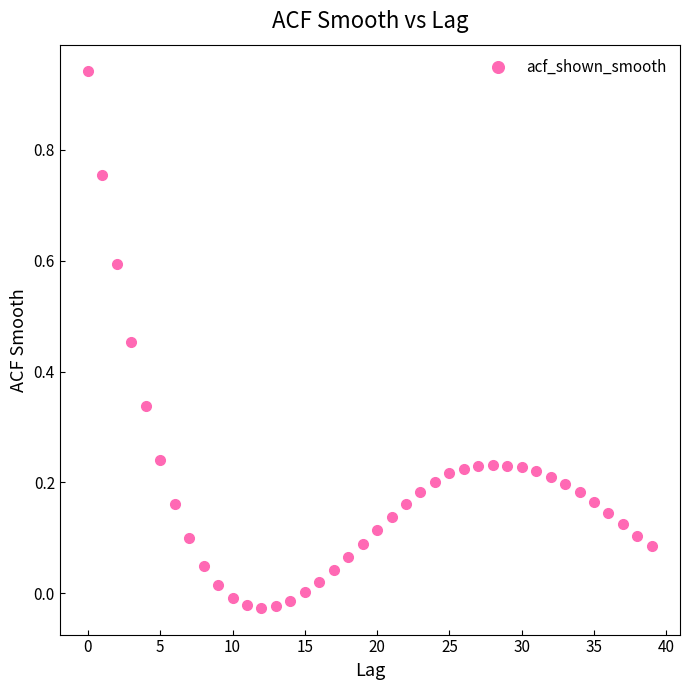

What is the range of Y values (max minus min)?

1.0